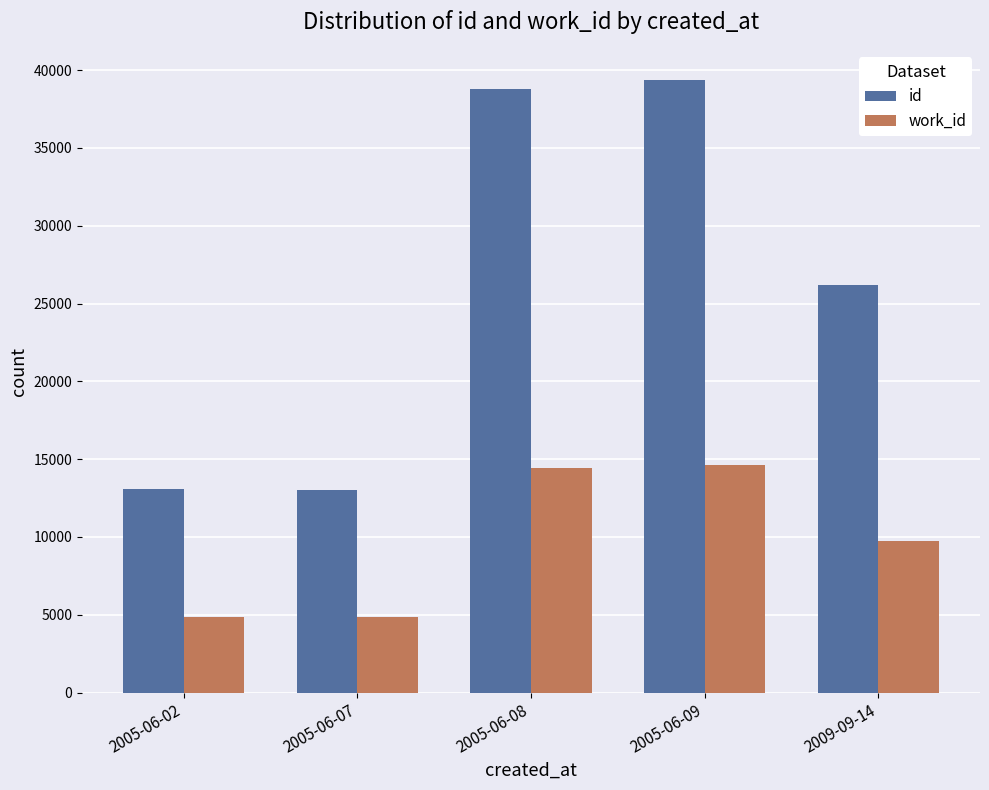

What is the label of the 5th bar from the right?

2005-06-02